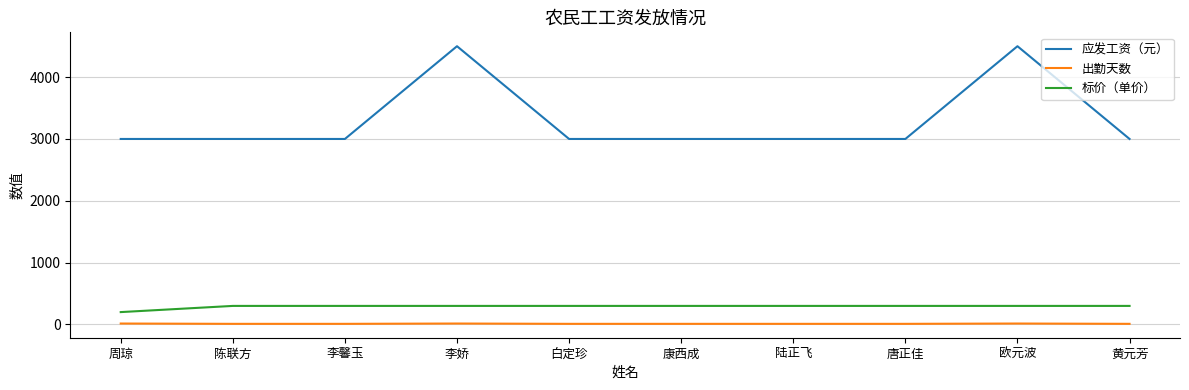

What is the minimum value for 标价（单价）?

200